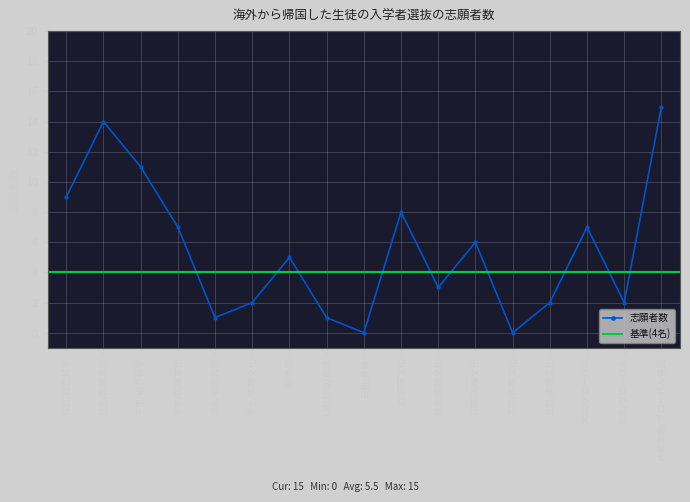

Reading right to left, extract all data points from this chart.

15	2	7	2	0	6	3	8	0	1	5	2	1	7	11	14	9